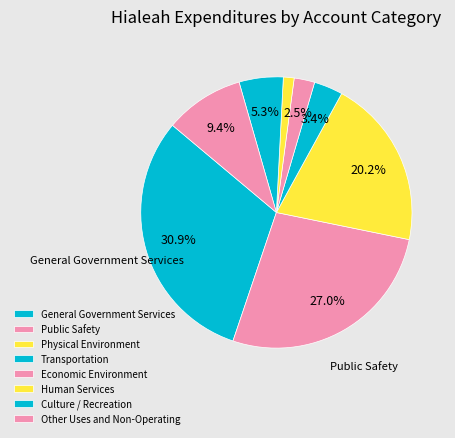

Rank the categories by value from highest to lowest.

General Government Services, Public Safety, Physical Environment, Other Uses and Non-Operating, Culture / Recreation, Transportation, Economic Environment, Human Services